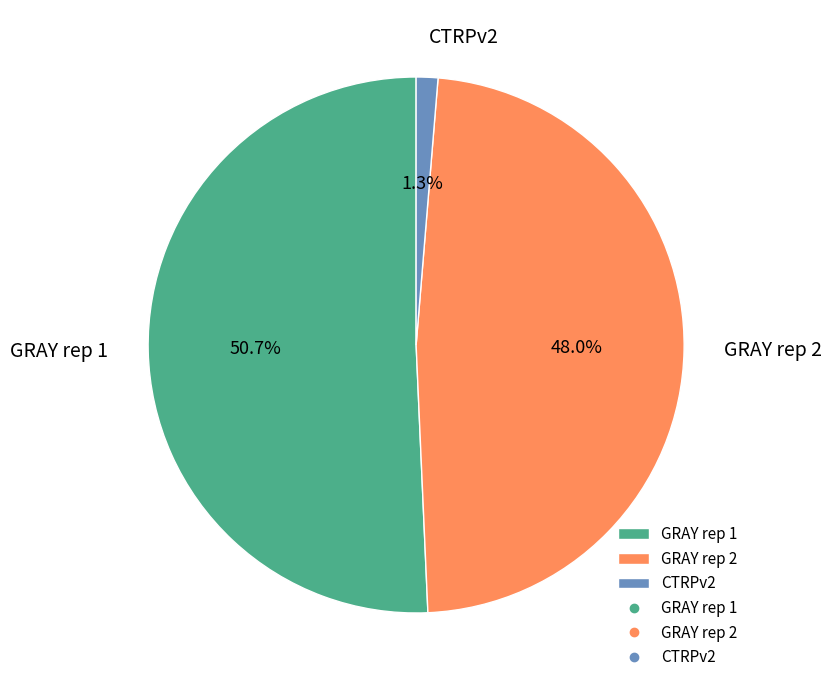

Rank the categories by value from highest to lowest.

GRAY rep 1, GRAY rep 2, CTRPv2